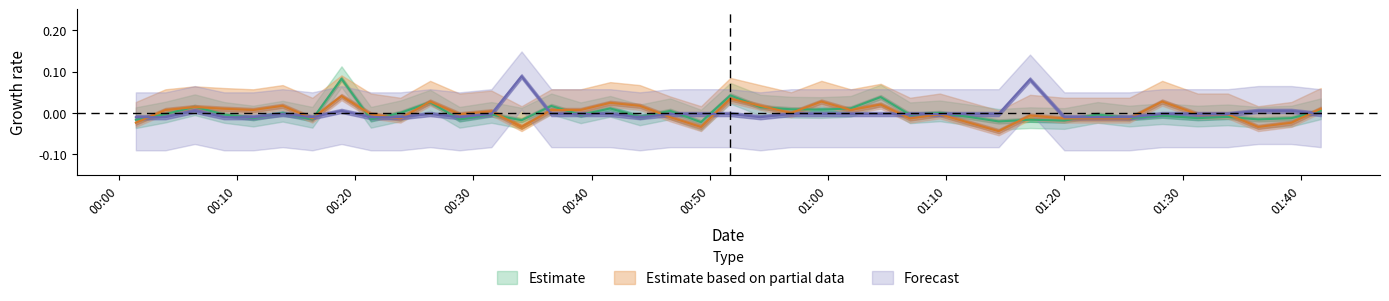

What is the label of the 33rd point from the left?

2023/07/06 01:22:48